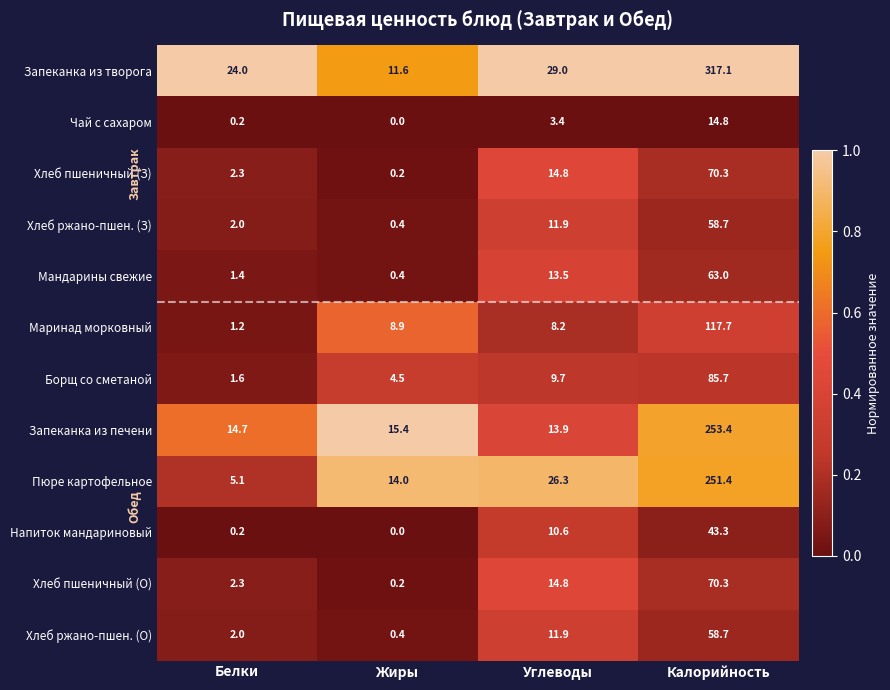

At which label is Пюре картофельное closest to 128?

Углеводы